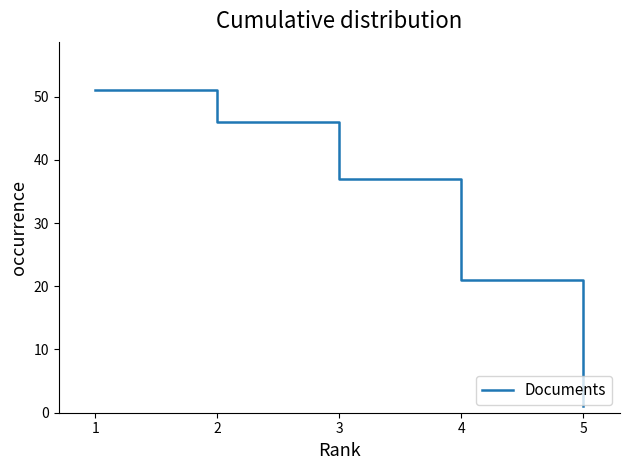

What is the sum of all values?

156